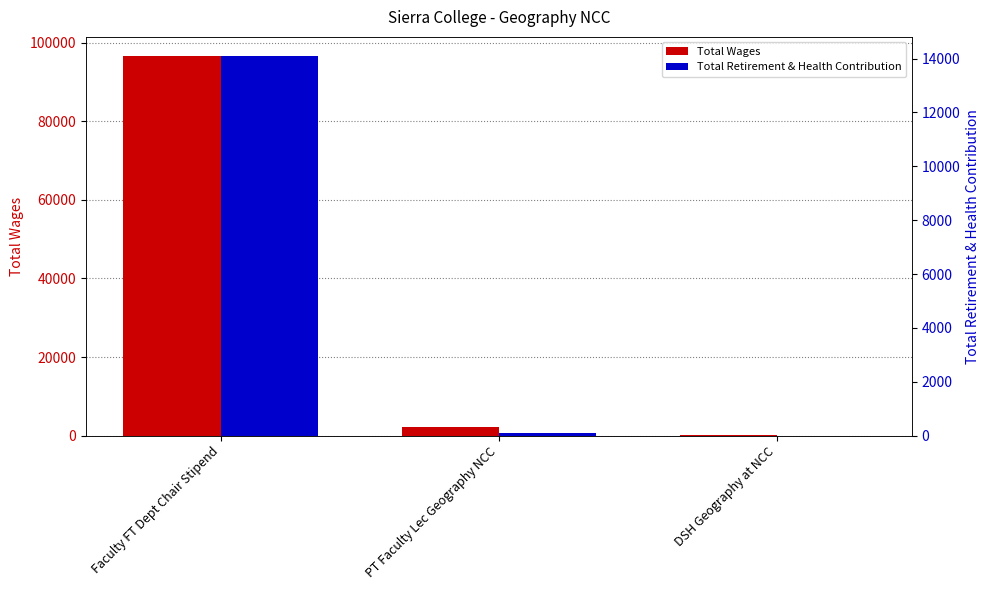

What are all the series names shown in the legend?

Total Wages, Total Retirement & Health Contribution